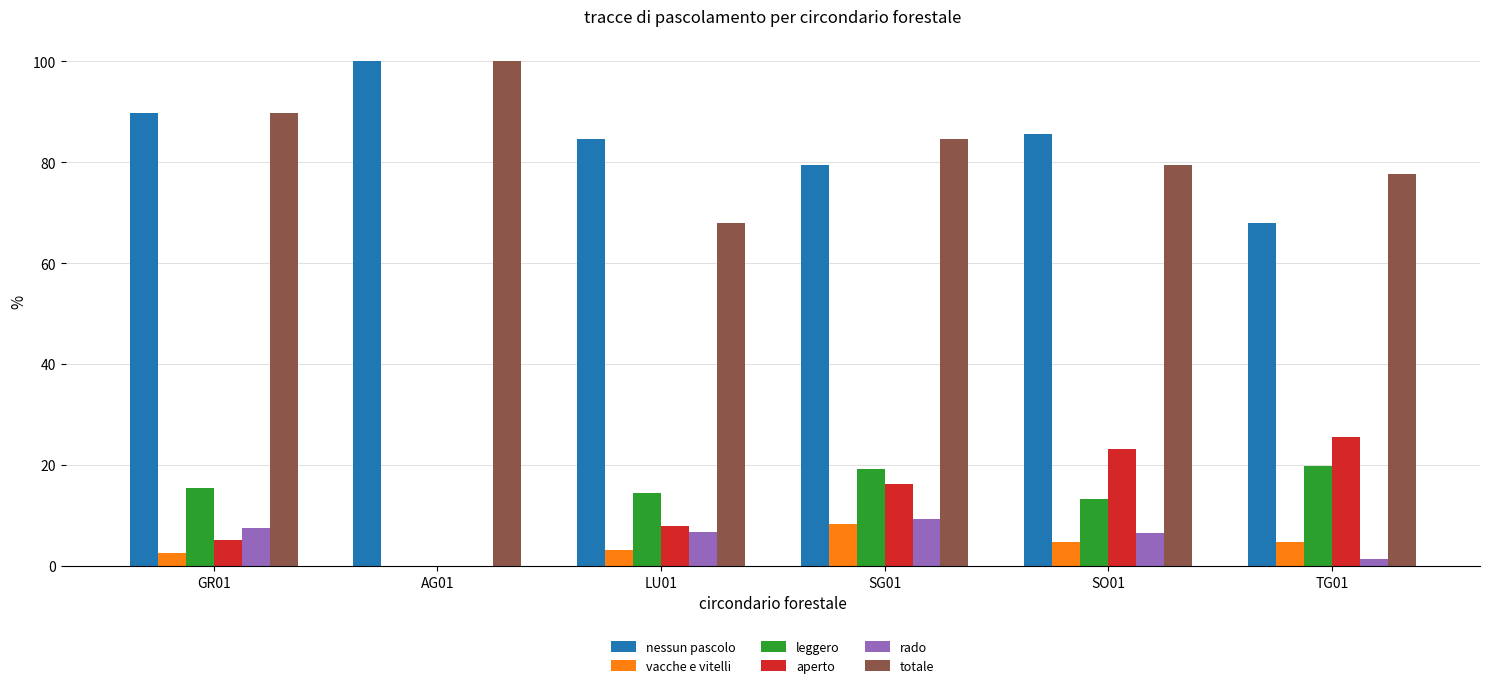

Does the chart contain stacked bars?

No